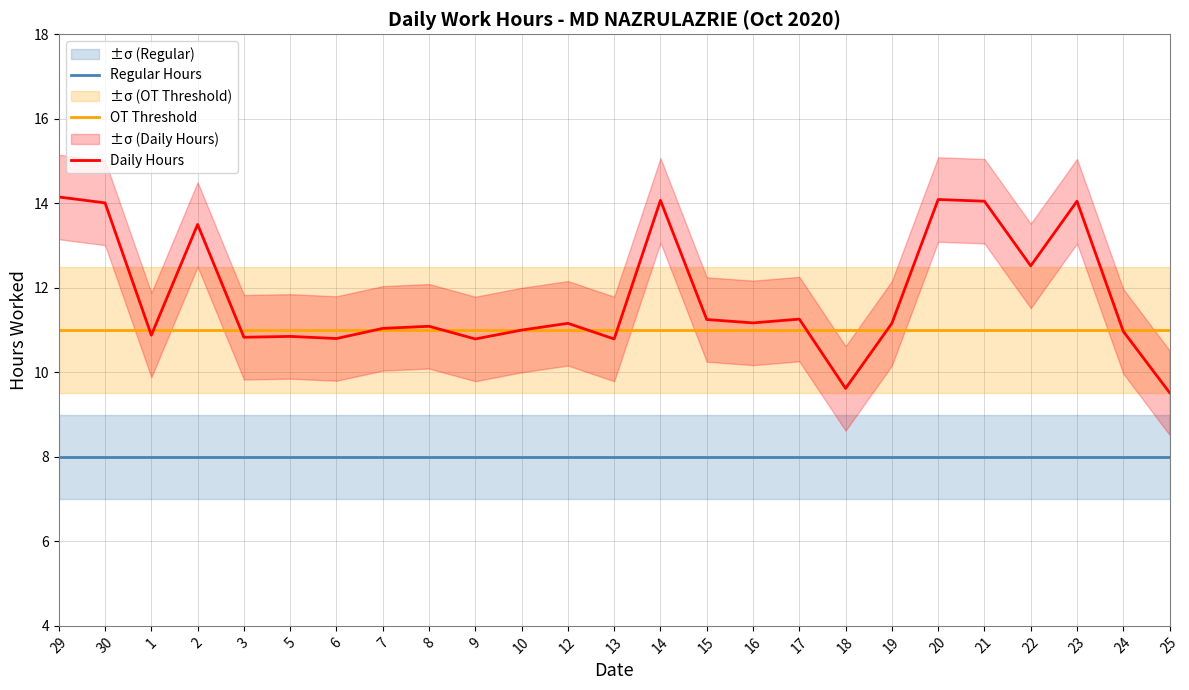

What is the label of the 3rd point from the right?

23